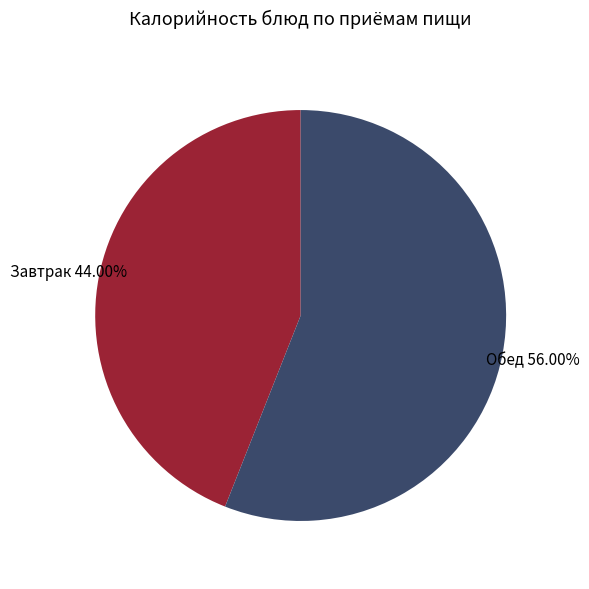

Rank the categories by value from highest to lowest.

Обед, Завтрак